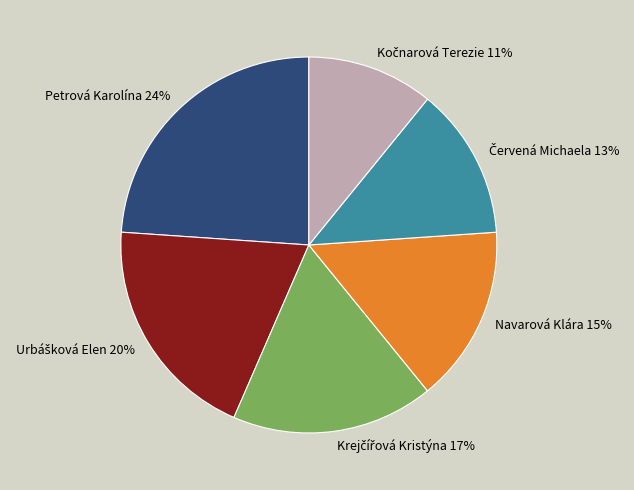

How many segments does this pie chart have?

6